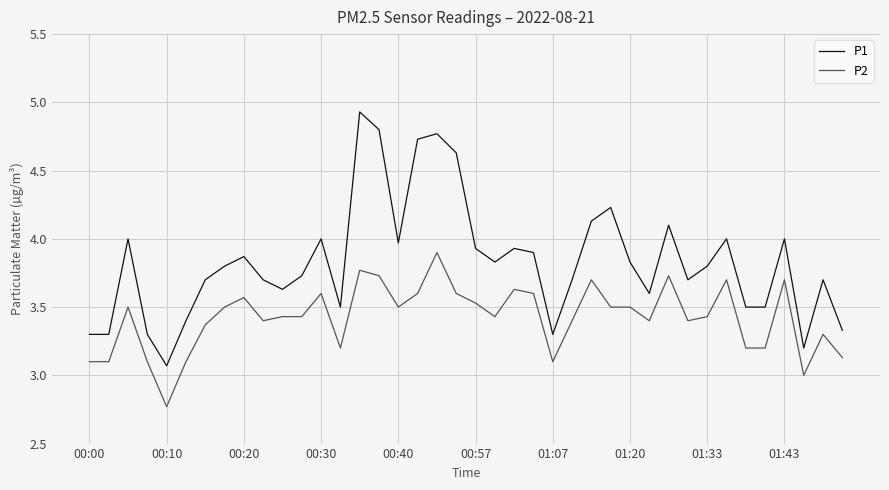

True or false: P1 and P2 intersect in this chart.

False